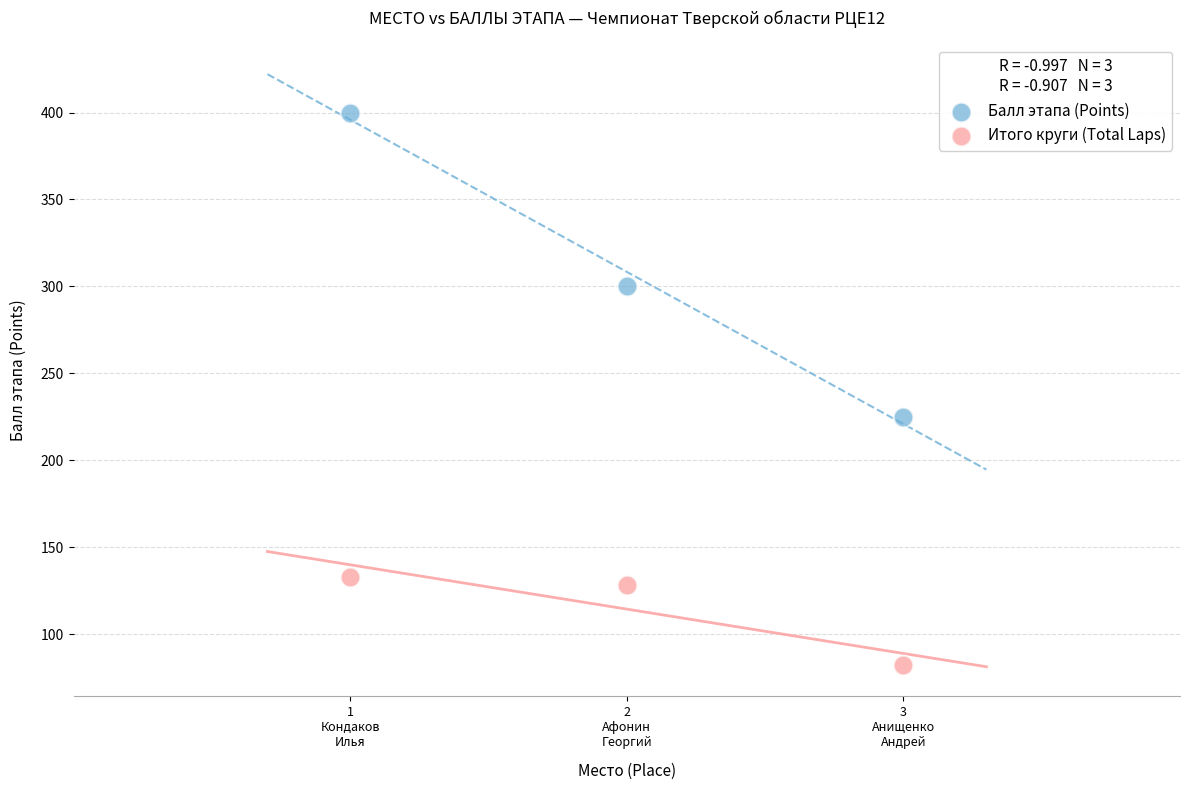

Which series contains the highest Y value?

Балл этапа (Points)